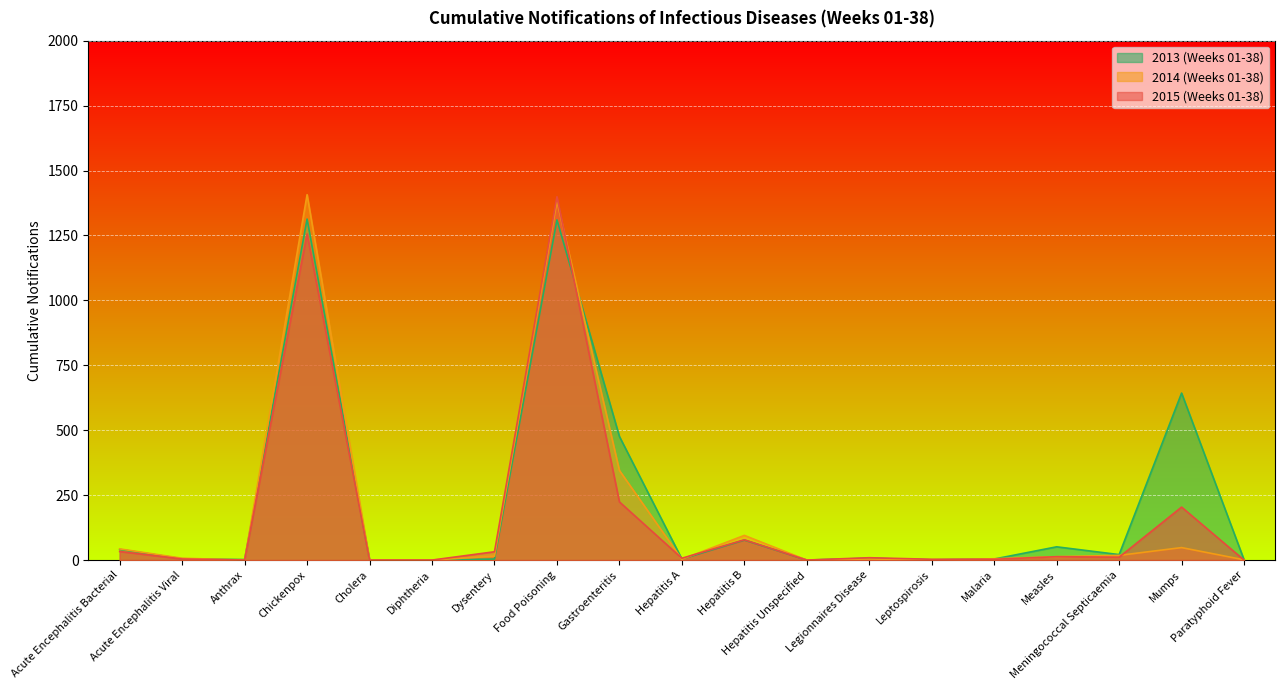

How many times do 2015 (Weeks 01-38) and 2014 (Weeks 01-38) cross each other?

6